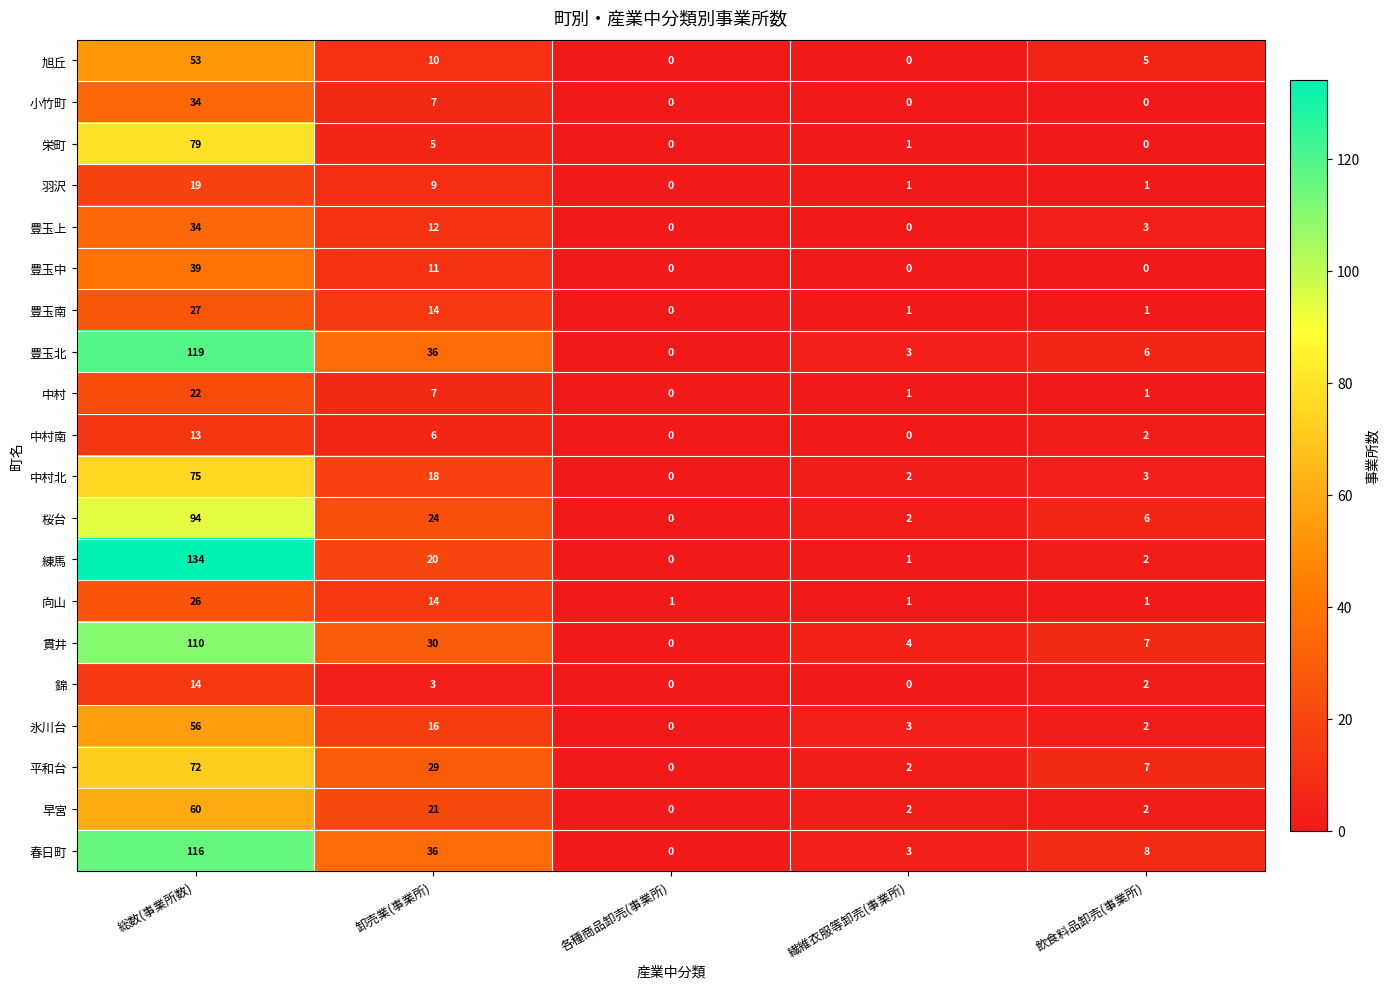

What is the average value of the 早宮 series?

17